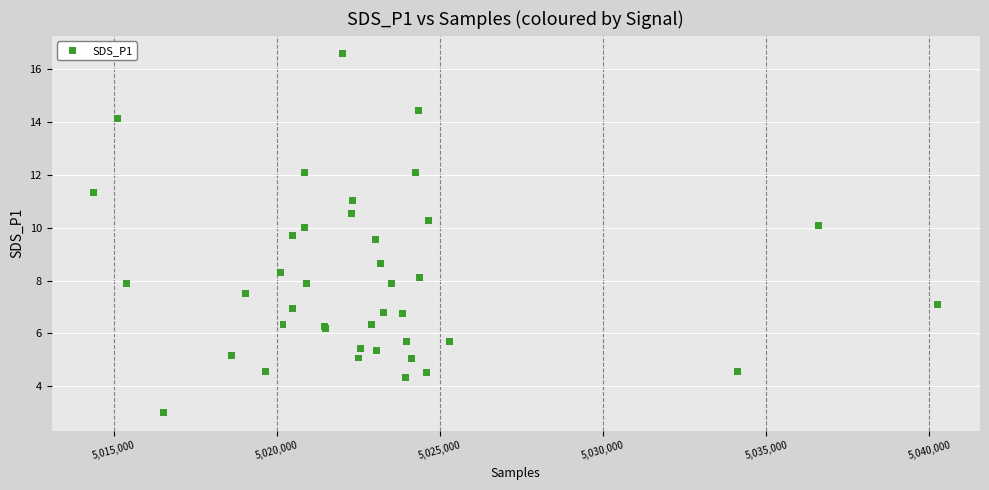

What Y value in the scatter plot is closest to 9?

8.7